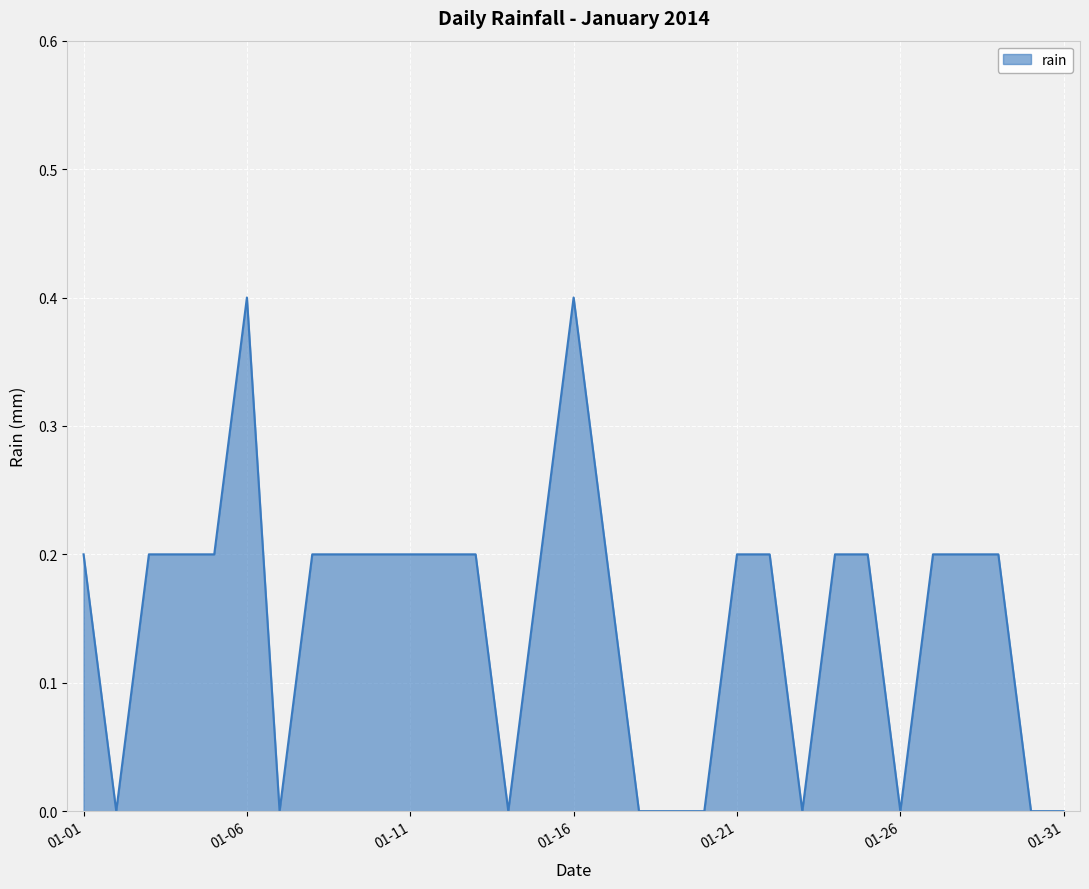

What is the greatest value displayed?

0.4